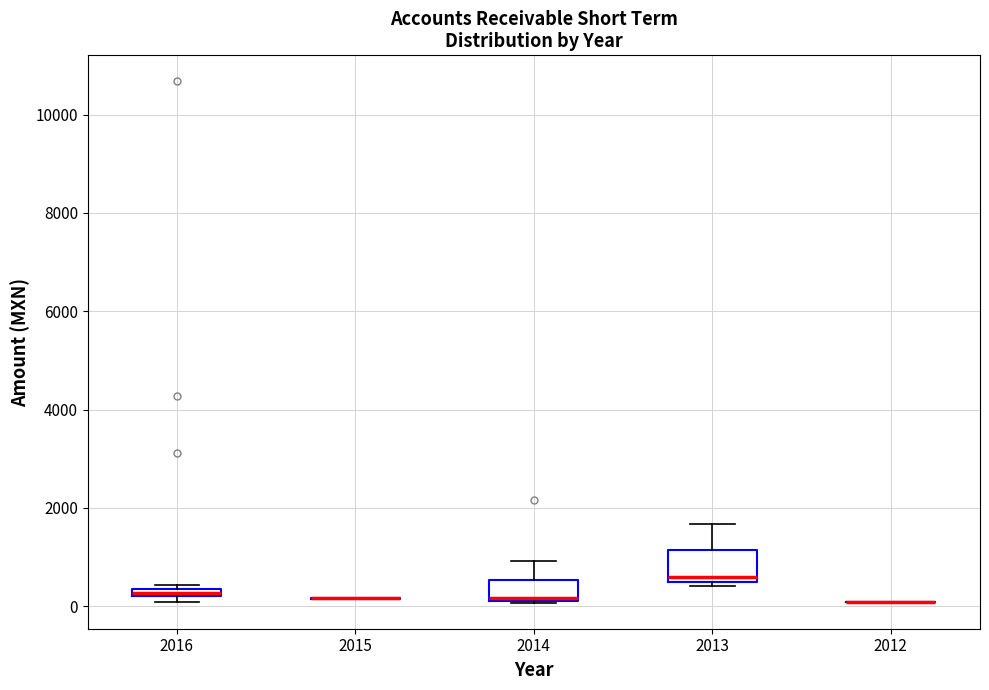

Where is the upper edge of the box at x = 2016 on the y-axis? The values are not printed on the chart, so give them approximately, as read against the axis.

400